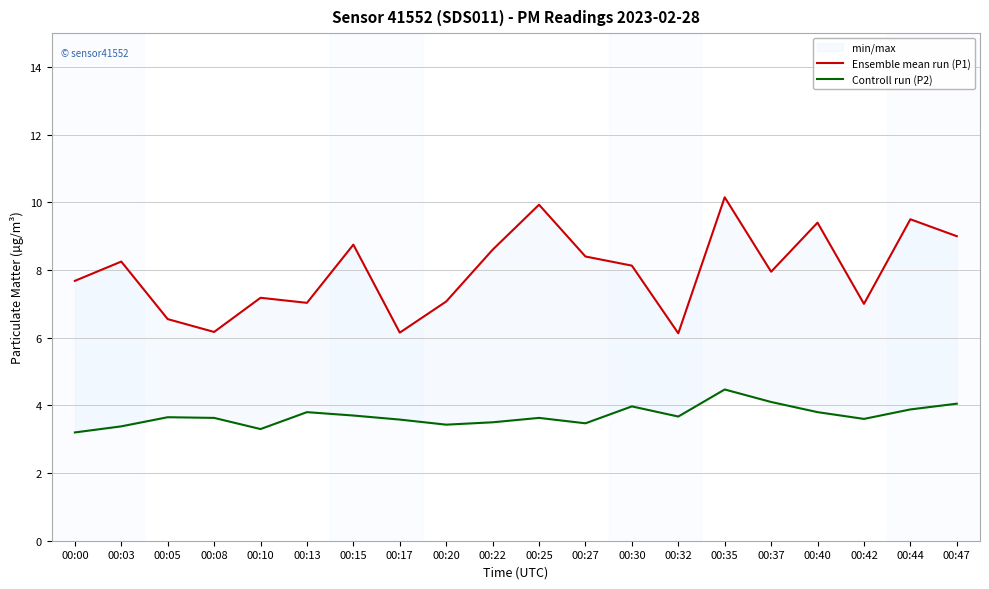

What is the spread (max minus min) of values at 00:47?

5.0